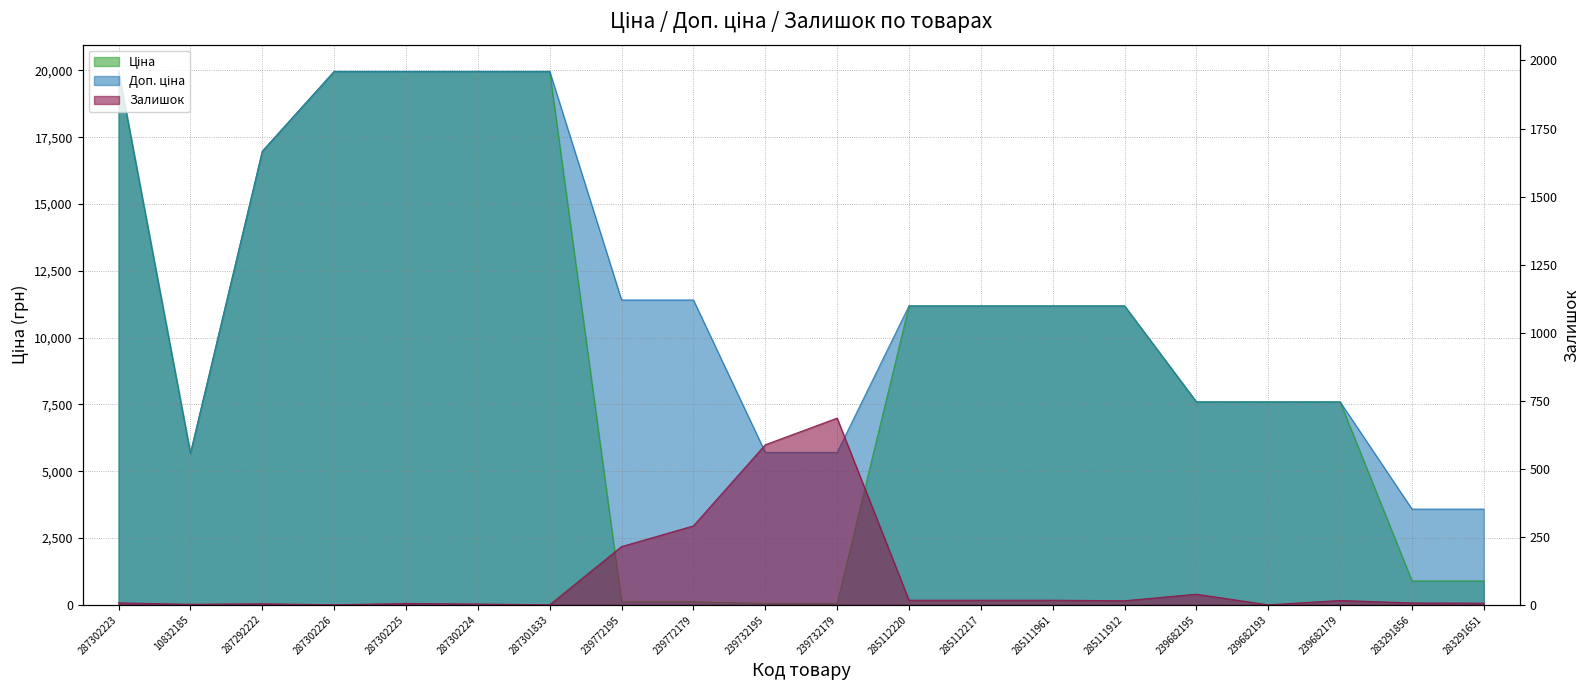

Where does the Залишок series first go above 15?

239772195